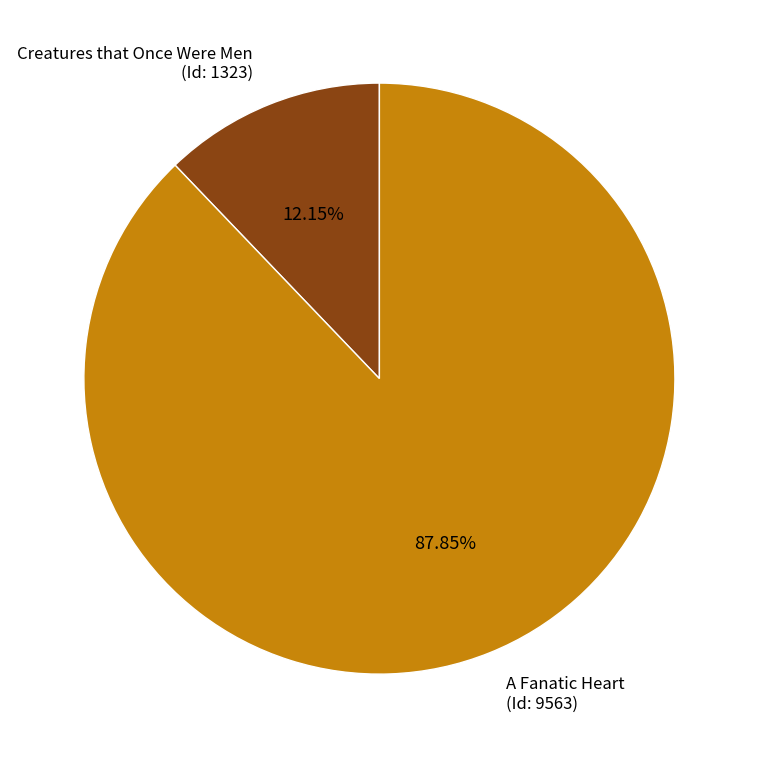

Which slice represents more than half of the pie?

A Fanatic Heart (Id: 9563)